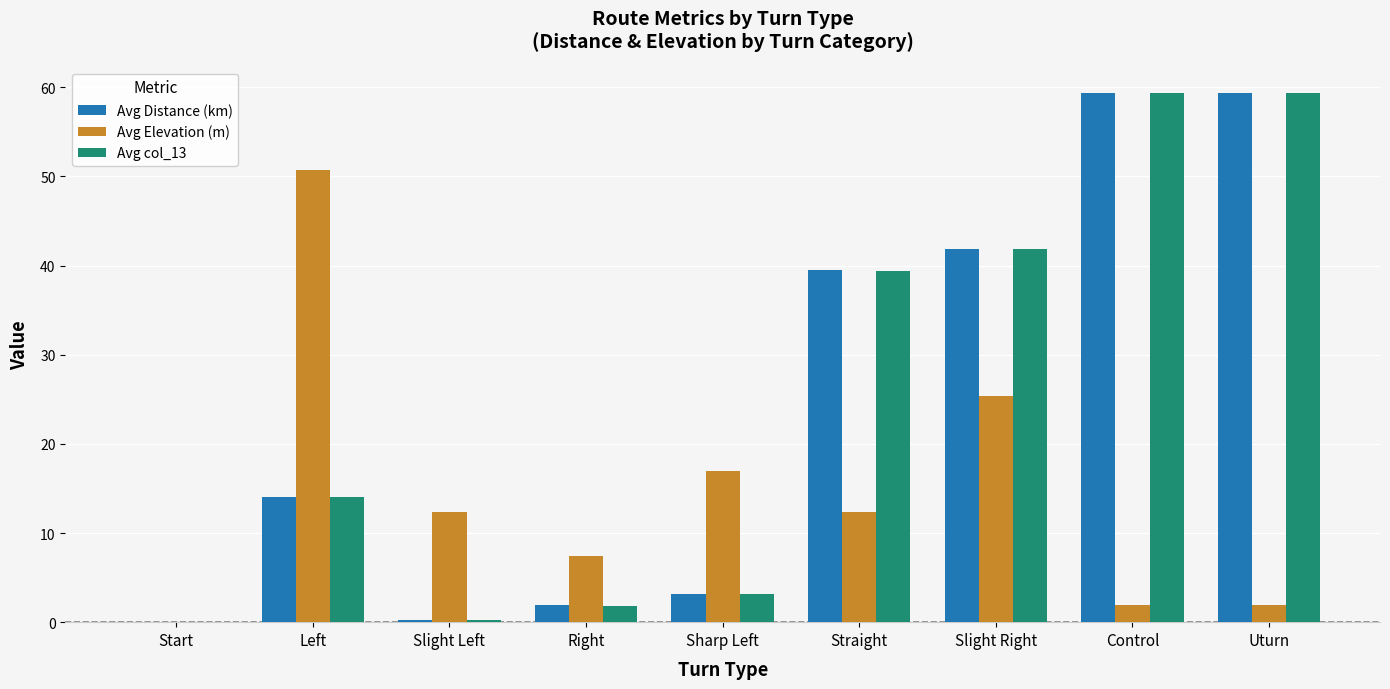

True or false: Avg Distance (km) has a value of 0.0 at Start.

True